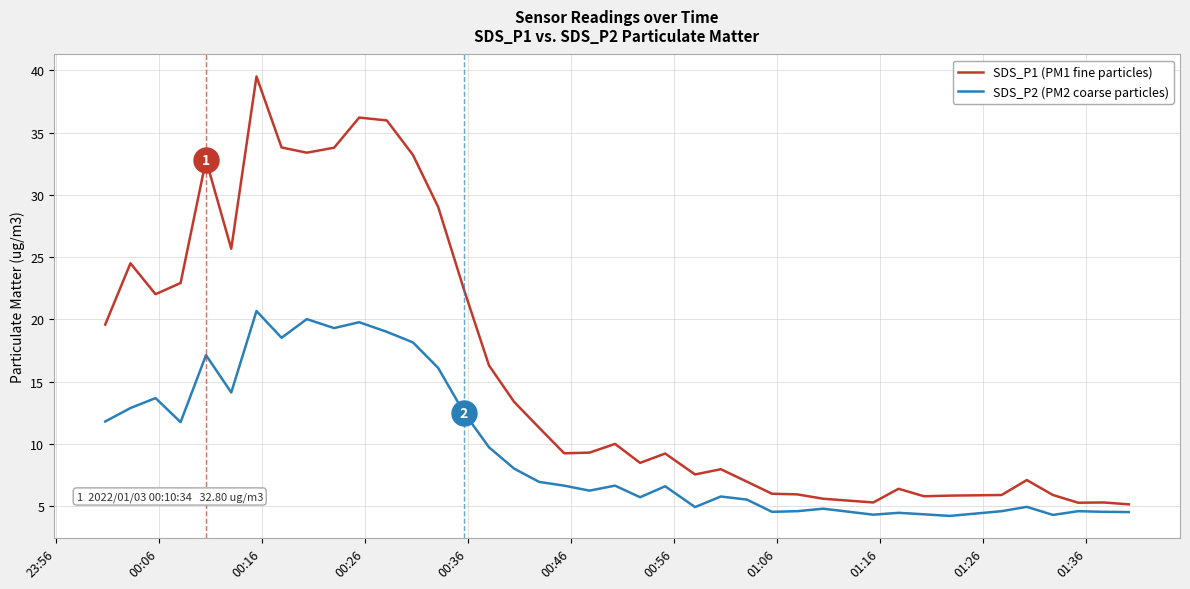

Which series has the largest total across all categories?

SDS_P1 (PM1 fine particles)